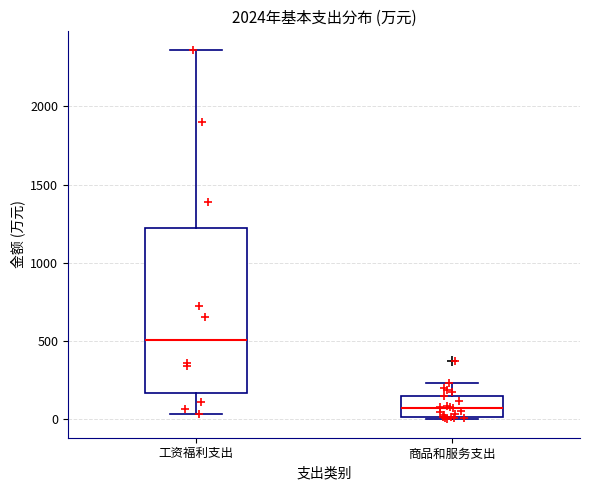

Which box is the tallest, from its lower edge to its upper edge?

工资福利支出